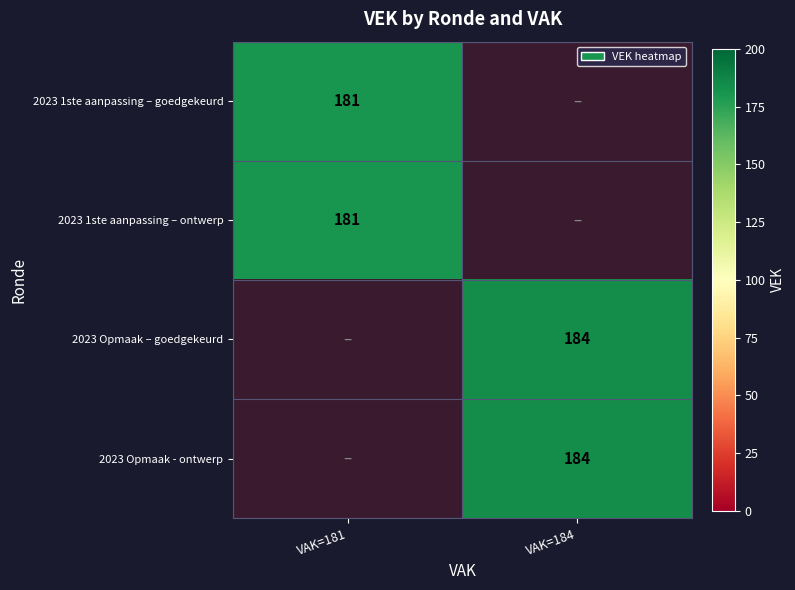

Count the number of data series in this chart.

4